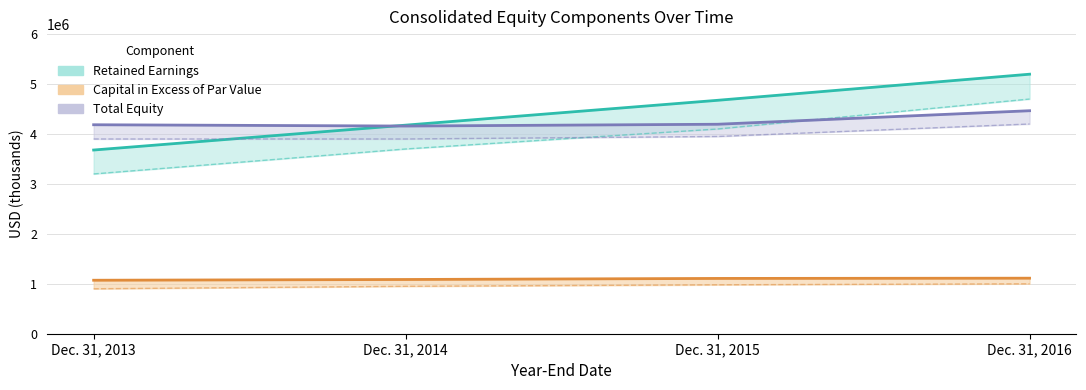

At Dec. 31, 2013, list the series in order from smallest to largest.

Capital in Excess of Par Value, Retained Earnings, Total Equity